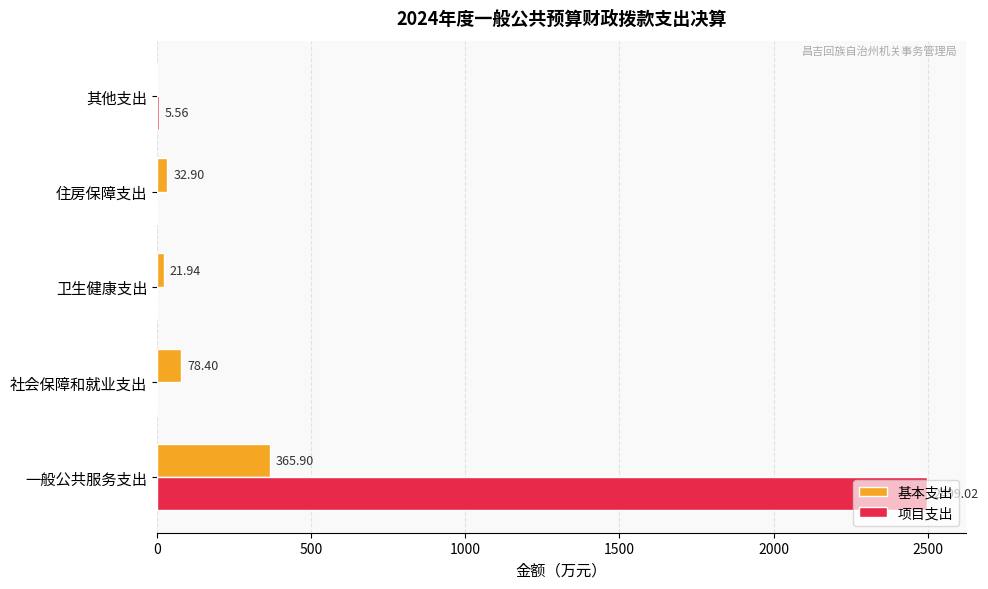

Which label corresponds to the largest value in the chart?

一般公共服务支出